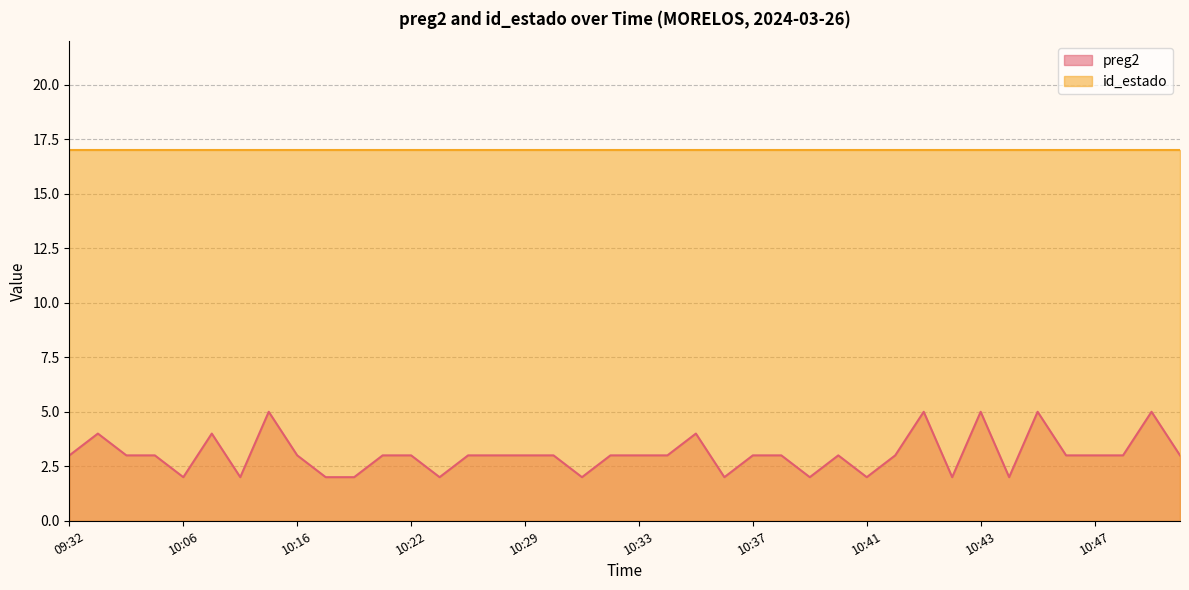

What is the change in value from 10:33 to 10:39?

-1